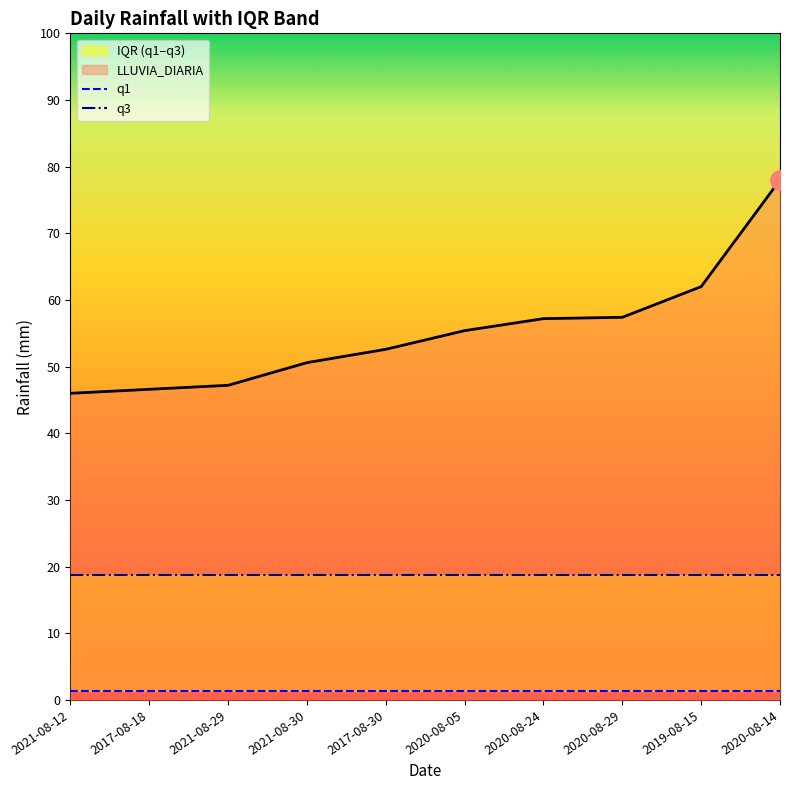

At which category is the sum across all series the highest?

2021-08-12